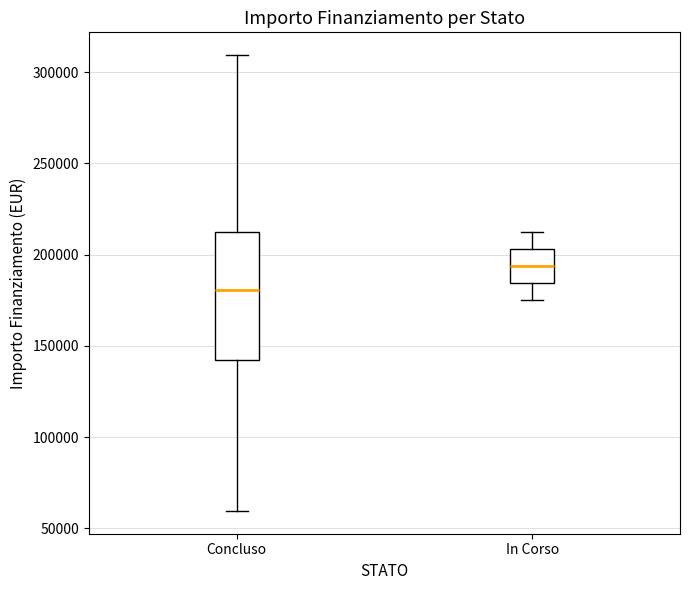

Which box's median line is the lowest?

Concluso